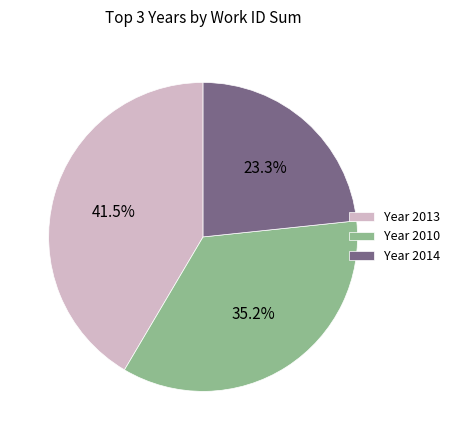

Does Year 2010 account for over 50% of the chart?

No